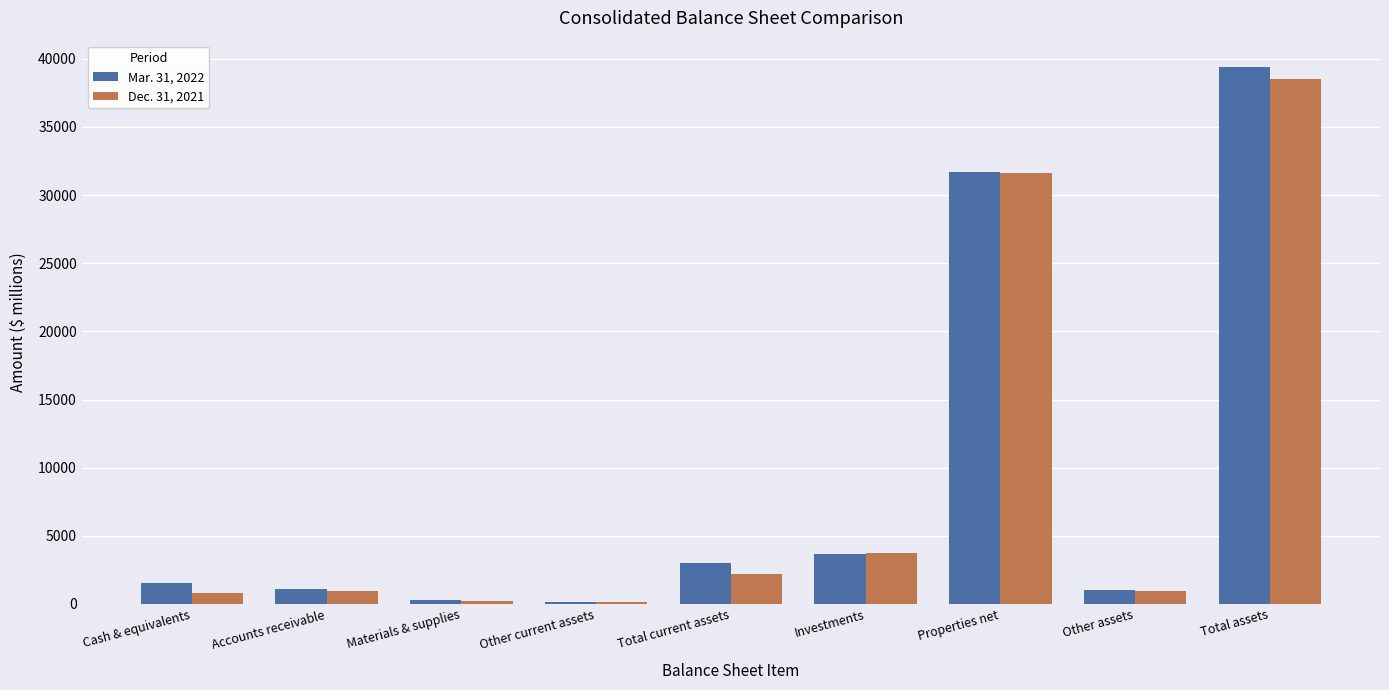

How many groups of bars are there?

9